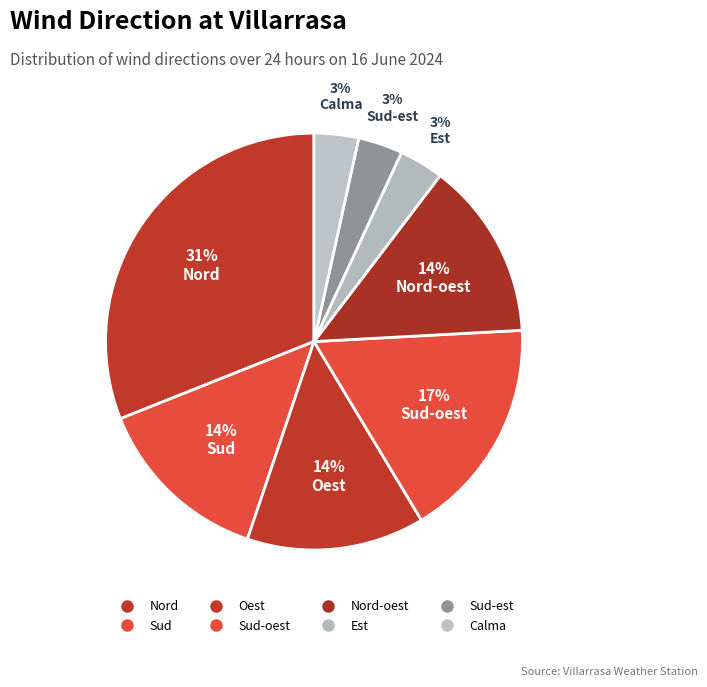

How many segments does this pie chart have?

8